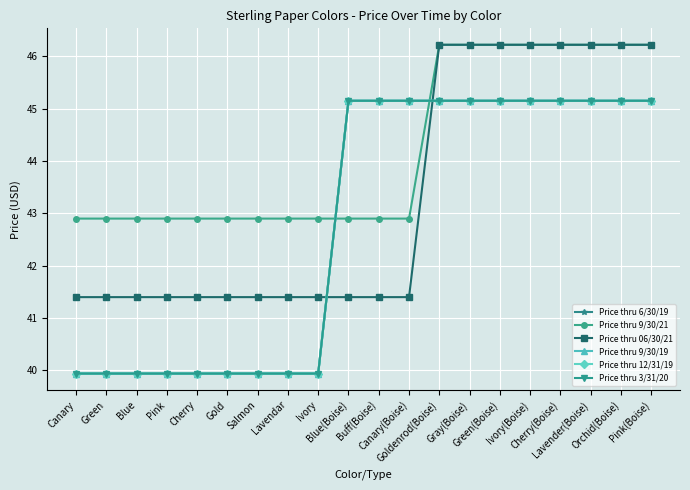

Between which two adjacent categories do Price thru 6/30/19 and Price thru 9/30/21 first intersect?

Ivory and Blue(Boise)